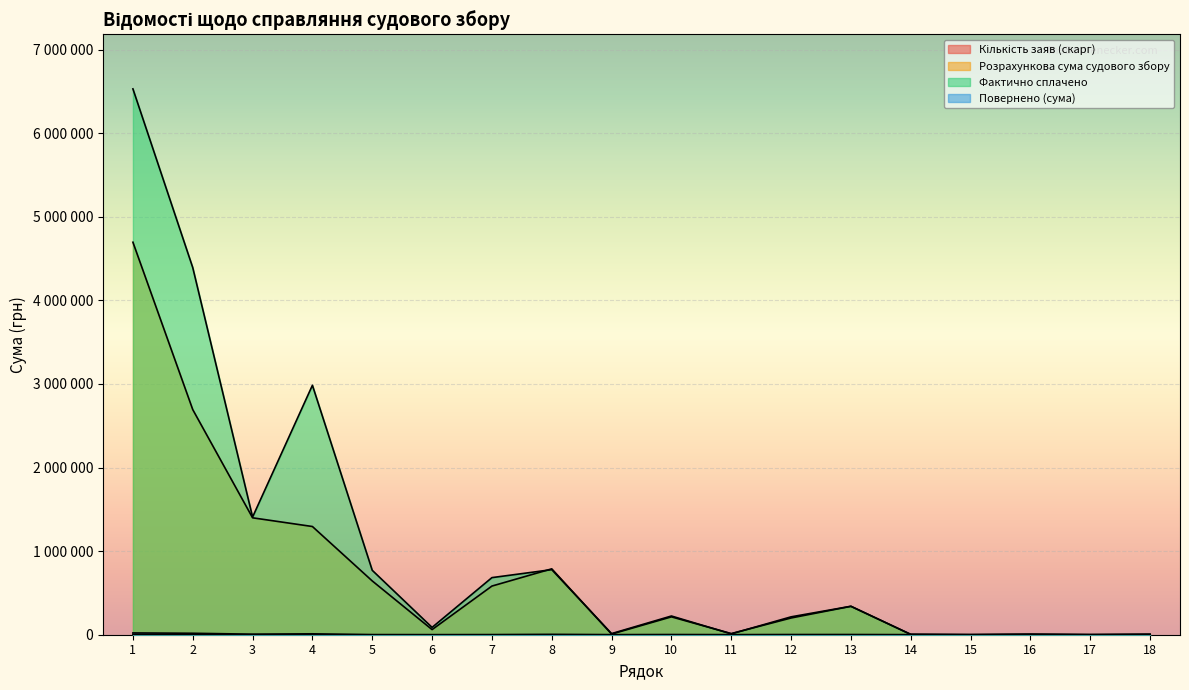

How many values in the Розрахункова сума судового збору series are below 213834?

9